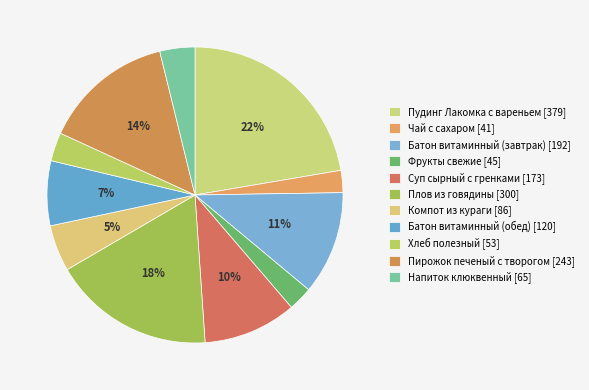

Do Плов из говядины and Батон витаминный (завтрак) together represent more than half of the pie?

No